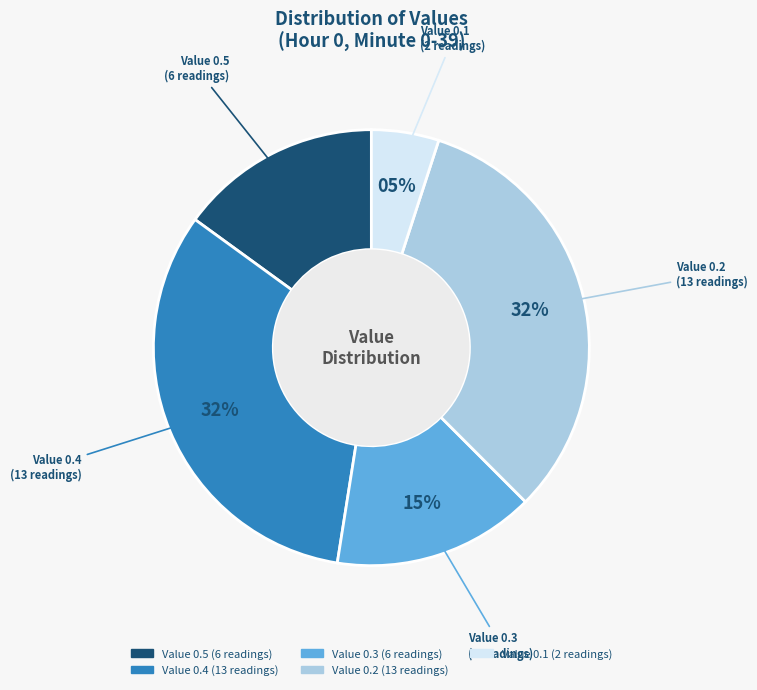

Is there a majority slice in this chart?

No